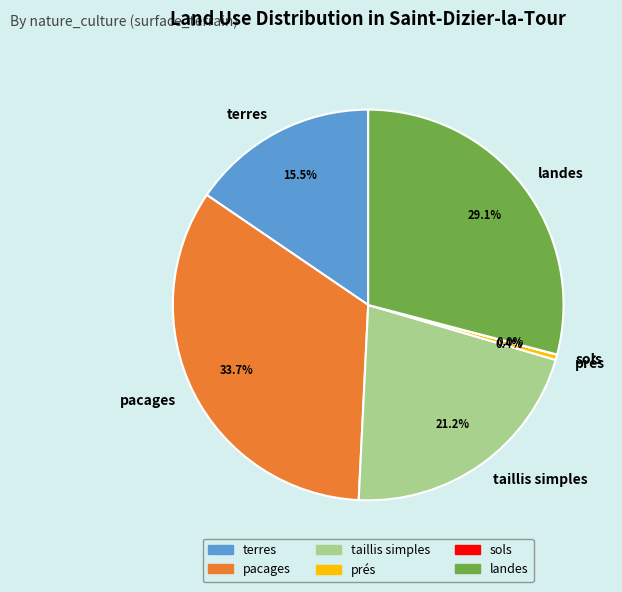

To the nearest percent, what is the difference between the prés and terres slice percentages?

15%